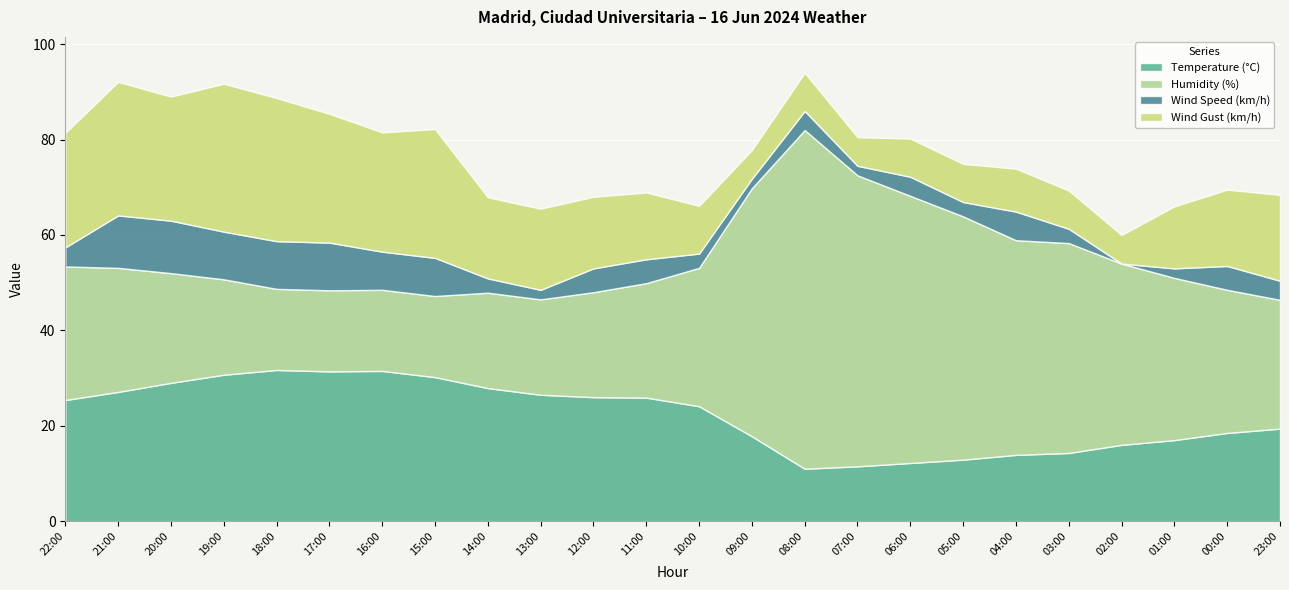

True or false: Wind Gust (km/h) and Wind Speed (km/h) cross at least once.

False